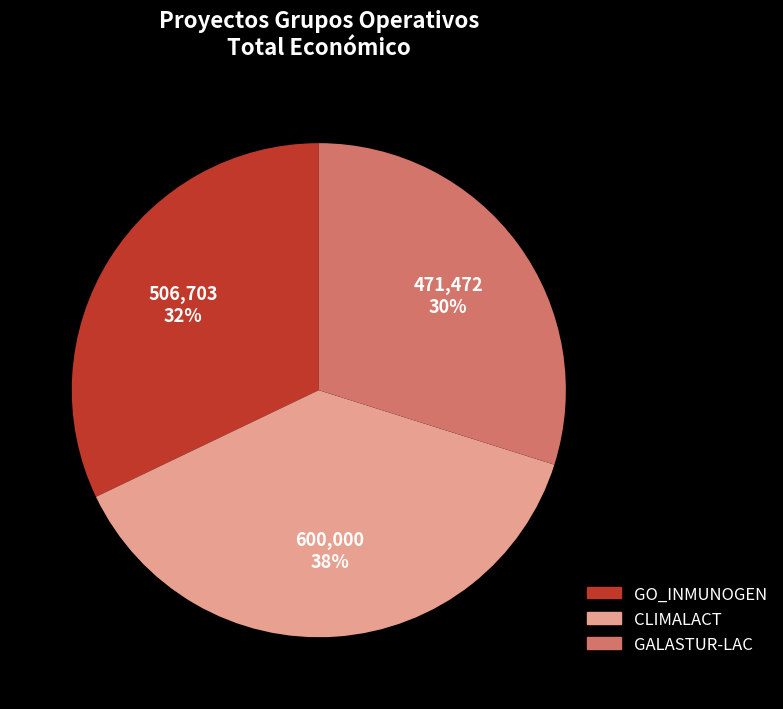

Is the sum of GO_INMUNOGEN and CLIMALACT greater than half?

Yes